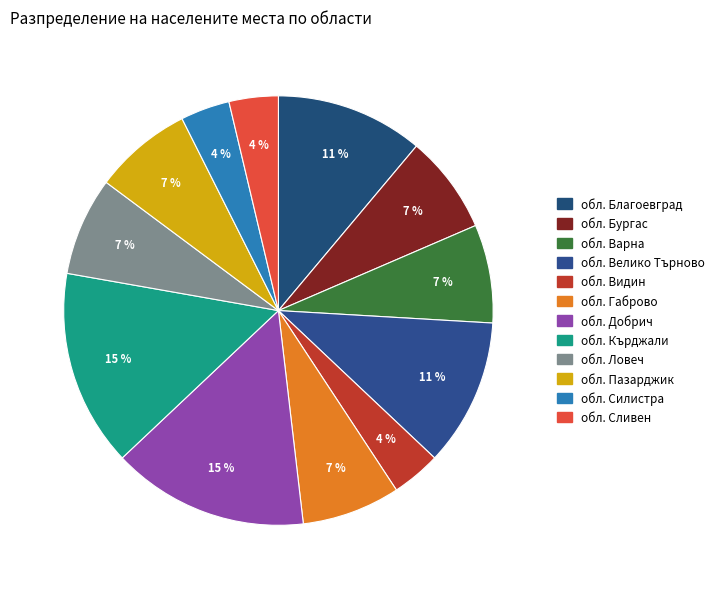

Count the number of slices in the pie.

12